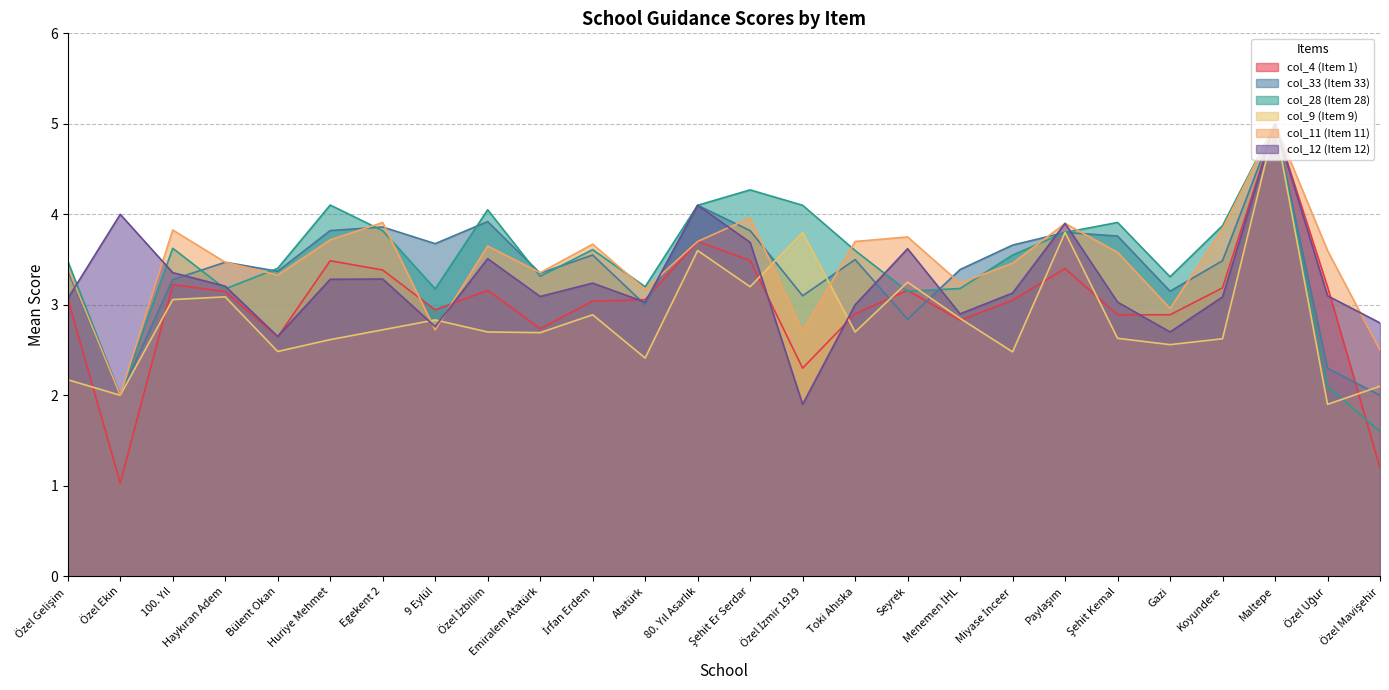

Reading left to right, extract all data points from this chart.

col_4 (Item 1): Özel Gelişim=3.1	Özel Ekin=1.0	100. Yıl=3.2	Haykıran Adem=3.1	Bülent Okan=2.6	Huriye Mehmet=3.5	Egekent 2=3.4	9 Eylül=2.9	Özel İzbilim=3.2	Emiralem Atatürk=2.7	İrfan Erdem=3.0	Atatürk=3.1	80. Yıl Asarlık=3.7	Şehit Er Serdar=3.5	Özel İzmir 1919=2.3	Toki Ahıska=2.9	Seyrek=3.2	Menemen İHL=2.8	Miyase İnceer=3.0	Paylaşım=3.4	Şehit Kemal=2.9	Gazi=2.9	Koyundere=3.2	Maltepe=5.0	Özel Uğur=3.2	Özel Mavişehir=1.2
col_33 (Item 33): Özel Gelişim=3.4	Özel Ekin=2.0	100. Yıl=3.3	Haykıran Adem=3.5	Bülent Okan=3.4	Huriye Mehmet=3.8	Egekent 2=3.9	9 Eylül=3.7	Özel İzbilim=3.9	Emiralem Atatürk=3.3	İrfan Erdem=3.5	Atatürk=3.0	80. Yıl Asarlık=4.1	Şehit Er Serdar=3.8	Özel İzmir 1919=3.1	Toki Ahıska=3.5	Seyrek=2.8	Menemen İHL=3.4	Miyase İnceer=3.7	Paylaşım=3.8	Şehit Kemal=3.8	Gazi=3.1	Koyundere=3.5	Maltepe=5.0	Özel Uğur=2.3	Özel Mavişehir=2.0
col_28 (Item 28): Özel Gelişim=3.5	Özel Ekin=2.0	100. Yıl=3.6	Haykıran Adem=3.2	Bülent Okan=3.4	Huriye Mehmet=4.1	Egekent 2=3.8	9 Eylül=3.2	Özel İzbilim=4.0	Emiralem Atatürk=3.3	İrfan Erdem=3.6	Atatürk=3.2	80. Yıl Asarlık=4.1	Şehit Er Serdar=4.3	Özel İzmir 1919=4.1	Toki Ahıska=3.6	Seyrek=3.1	Menemen İHL=3.2	Miyase İnceer=3.5	Paylaşım=3.8	Şehit Kemal=3.9	Gazi=3.3	Koyundere=3.9	Maltepe=5.0	Özel Uğur=2.1	Özel Mavişehir=1.6
col_9 (Item 9): Özel Gelişim=2.2	Özel Ekin=2.0	100. Yıl=3.1	Haykıran Adem=3.1	Bülent Okan=2.5	Huriye Mehmet=2.6	Egekent 2=2.7	9 Eylül=2.8	Özel İzbilim=2.7	Emiralem Atatürk=2.7	İrfan Erdem=2.9	Atatürk=2.4	80. Yıl Asarlık=3.6	Şehit Er Serdar=3.2	Özel İzmir 1919=3.8	Toki Ahıska=2.7	Seyrek=3.2	Menemen İHL=2.9	Miyase İnceer=2.5	Paylaşım=3.8	Şehit Kemal=2.6	Gazi=2.6	Koyundere=2.6	Maltepe=5.0	Özel Uğur=1.9	Özel Mavişehir=2.1
col_11 (Item 11): Özel Gelişim=3.4	Özel Ekin=2.0	100. Yıl=3.8	Haykıran Adem=3.5	Bülent Okan=3.3	Huriye Mehmet=3.7	Egekent 2=3.9	9 Eylül=2.7	Özel İzbilim=3.6	Emiralem Atatürk=3.4	İrfan Erdem=3.7	Atatürk=3.2	80. Yıl Asarlık=3.7	Şehit Er Serdar=4.0	Özel İzmir 1919=2.7	Toki Ahıska=3.7	Seyrek=3.8	Menemen İHL=3.2	Miyase İnceer=3.5	Paylaşım=3.9	Şehit Kemal=3.6	Gazi=3.0	Koyundere=3.8	Maltepe=5.0	Özel Uğur=3.6	Özel Mavişehir=2.5
col_12 (Item 12): Özel Gelişim=3.1	Özel Ekin=4.0	100. Yıl=3.4	Haykıran Adem=3.2	Bülent Okan=2.7	Huriye Mehmet=3.3	Egekent 2=3.3	9 Eylül=2.8	Özel İzbilim=3.5	Emiralem Atatürk=3.1	İrfan Erdem=3.2	Atatürk=3.0	80. Yıl Asarlık=4.1	Şehit Er Serdar=3.7	Özel İzmir 1919=1.9	Toki Ahıska=3.0	Seyrek=3.6	Menemen İHL=2.9	Miyase İnceer=3.1	Paylaşım=3.9	Şehit Kemal=3.0	Gazi=2.7	Koyundere=3.1	Maltepe=5.0	Özel Uğur=3.1	Özel Mavişehir=2.8